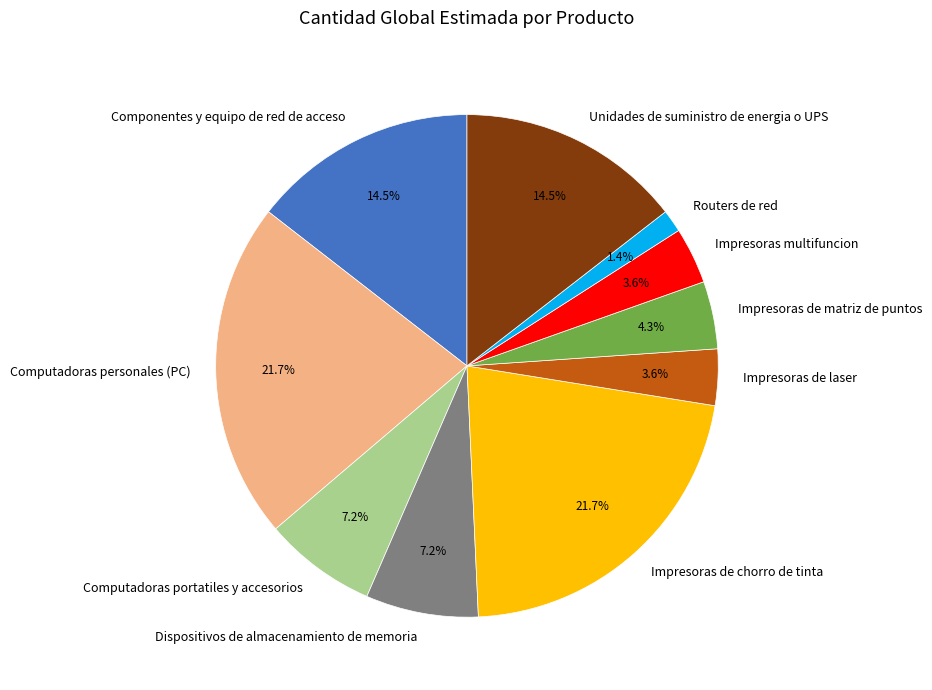

What percentage is the Impresoras de laser slice, to the nearest percent?

4%